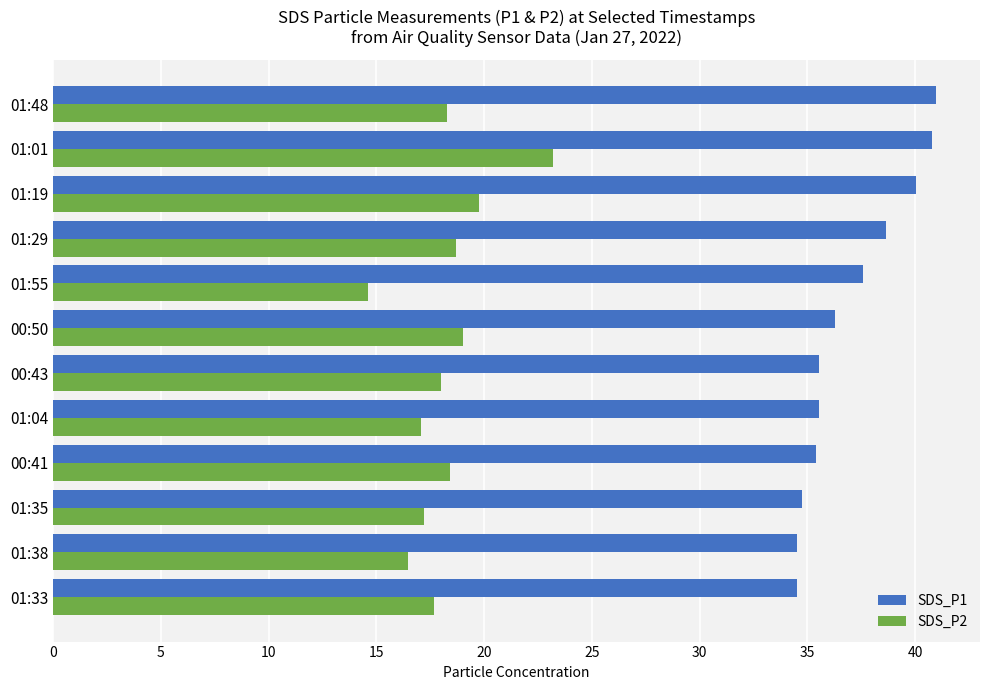

Which category has the lowest value across all series?

01:55